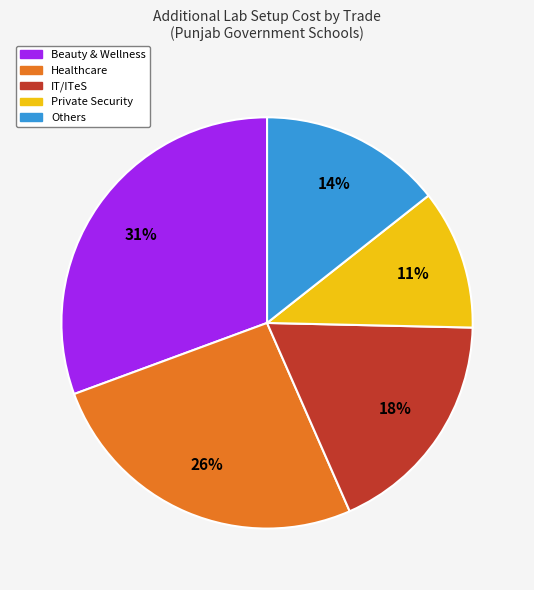

Is there any slice that represents more than half of the pie?

No